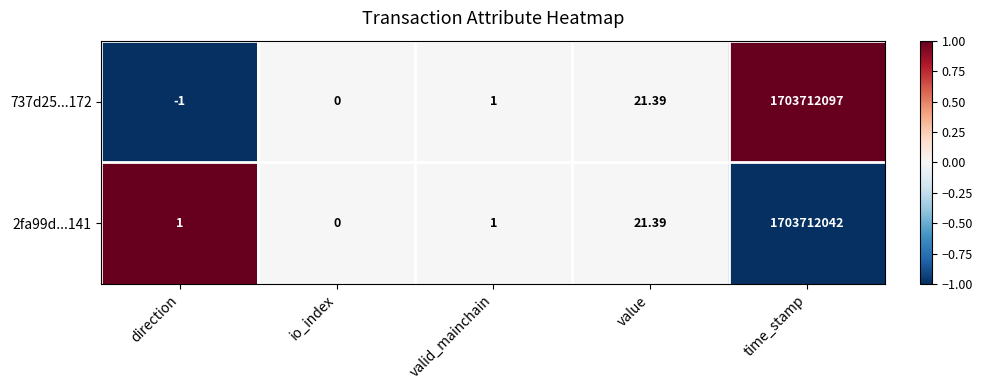

How many data points does each series have?

5